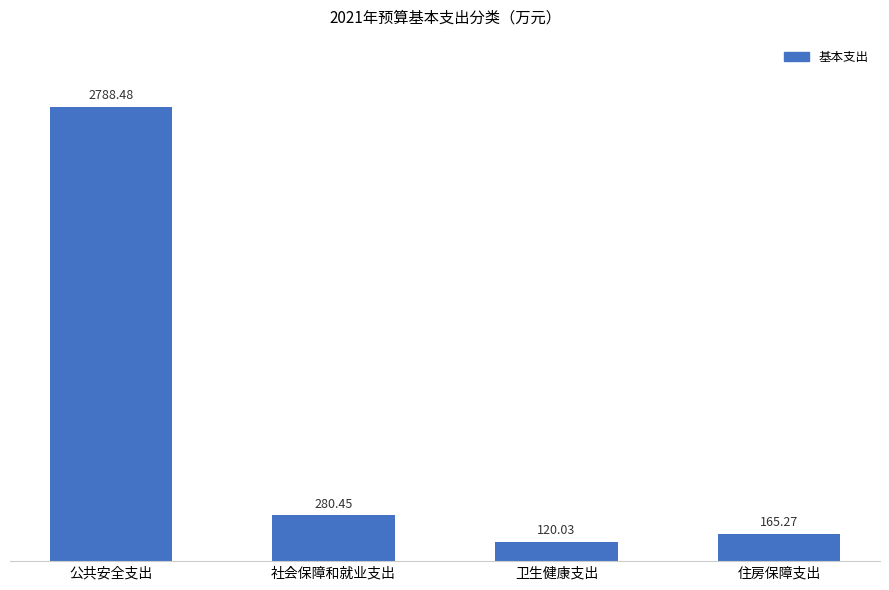

At which category does the chart reach its peak across all series?

公共安全支出